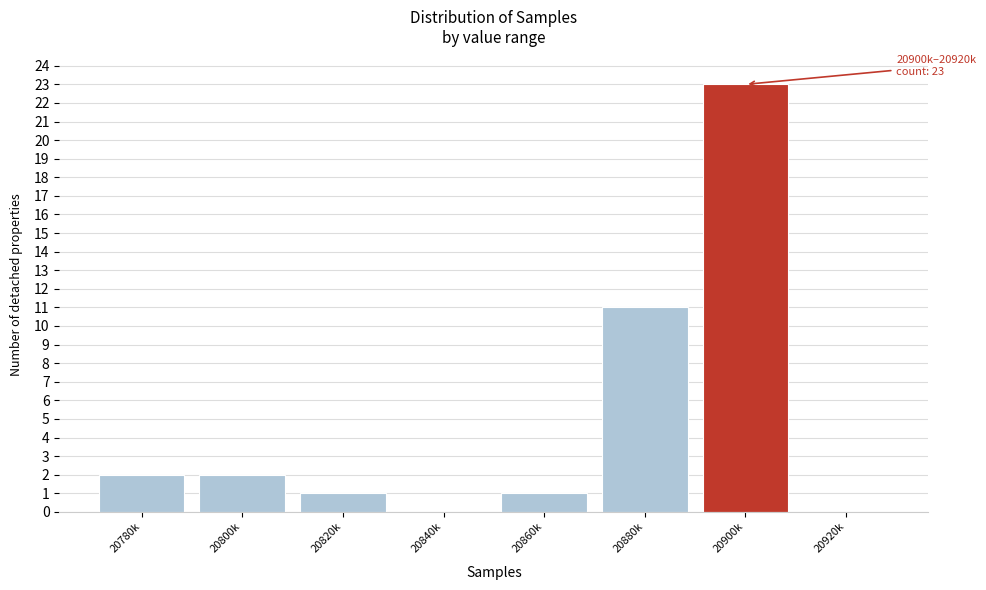

Reading left to right, extract all data points from this chart.

20780k=2	20800k=2	20820k=1	20840k=0	20860k=1	20880k=11	20900k=23	20920k=0